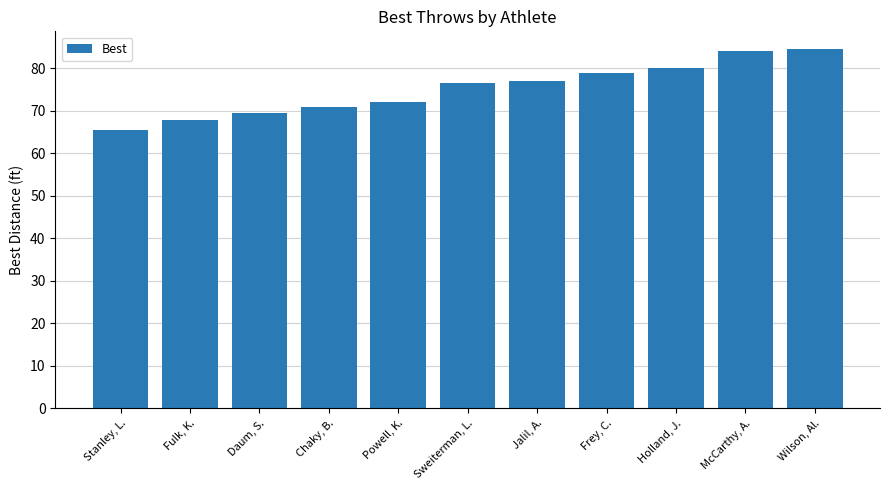

What is the greatest value displayed?

84.5